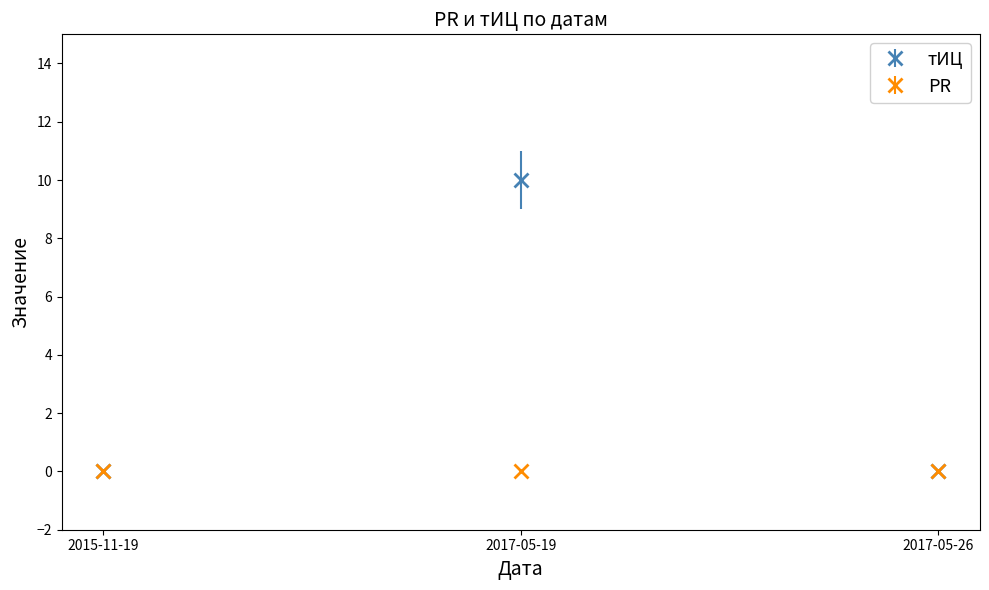

What is the greatest value displayed?

10